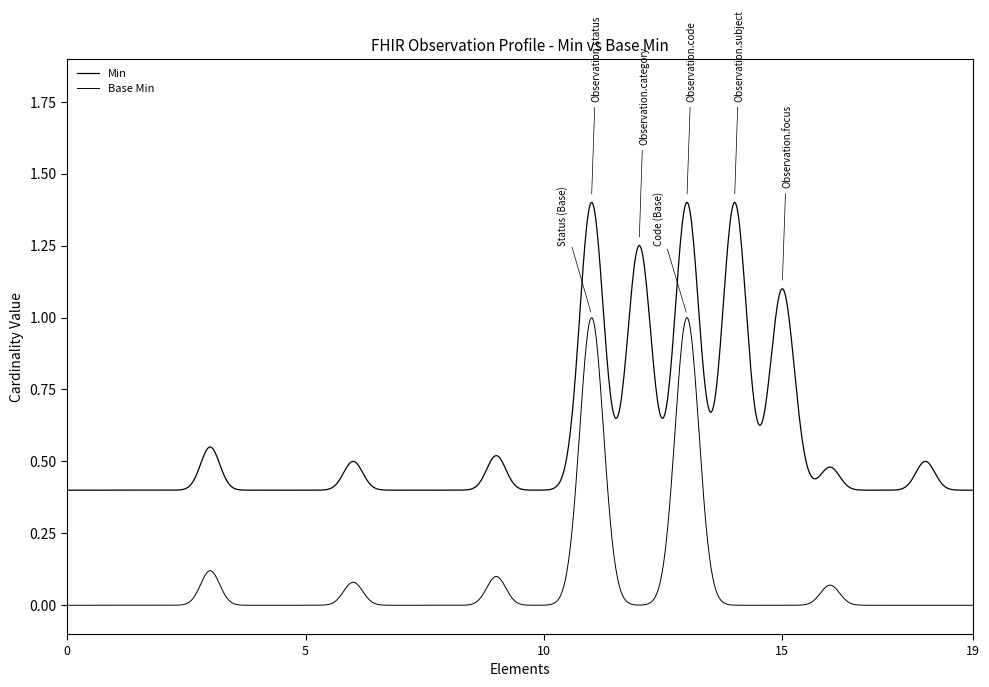

Does the chart have visible grid lines?

No